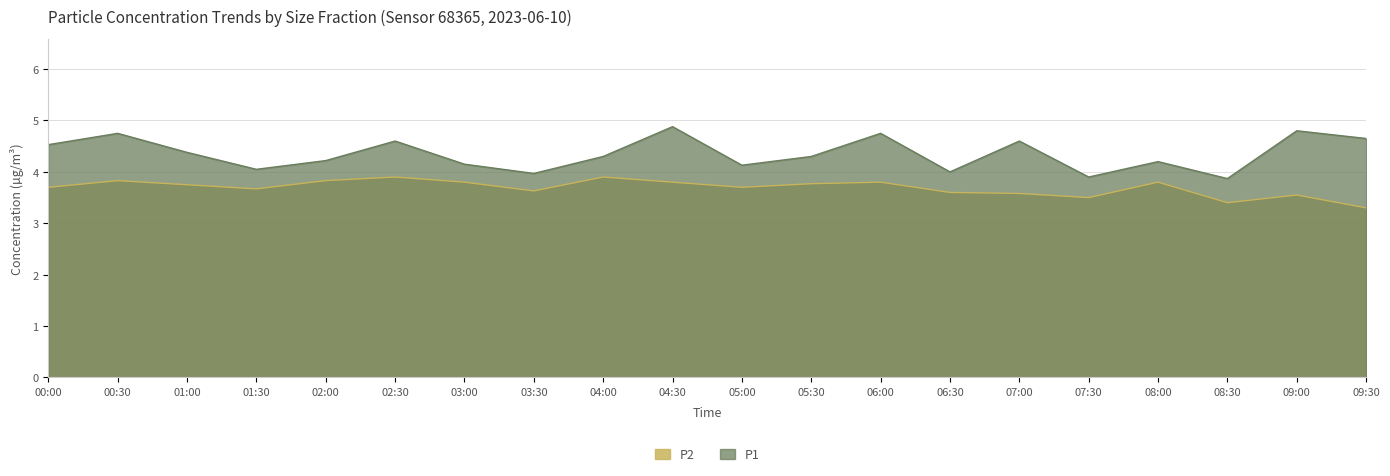

Rank the series by their average value, from lowest to highest.

P2, P1